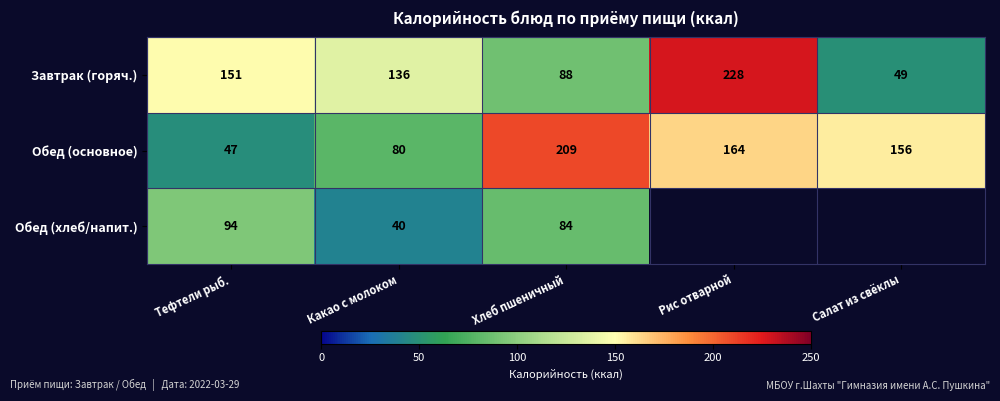

Which has a higher value, Рис отварной or Какао с молоком?

Рис отварной